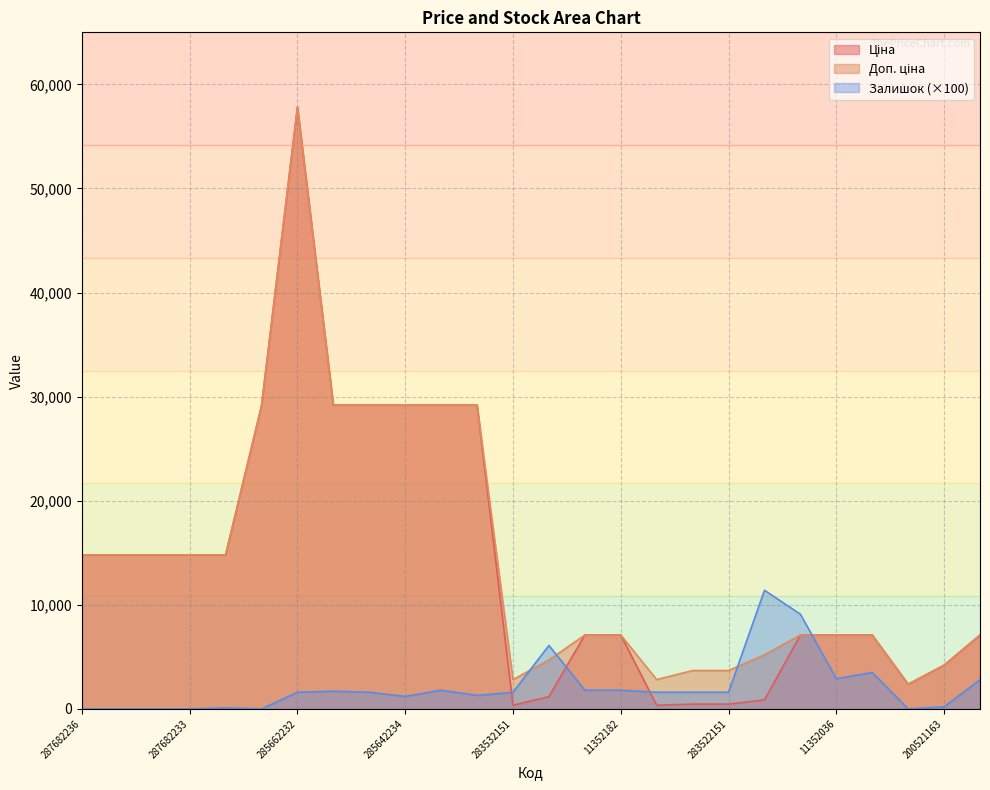

After their last crossing, which series has the higher values: Залишок or Ціна?

Ціна